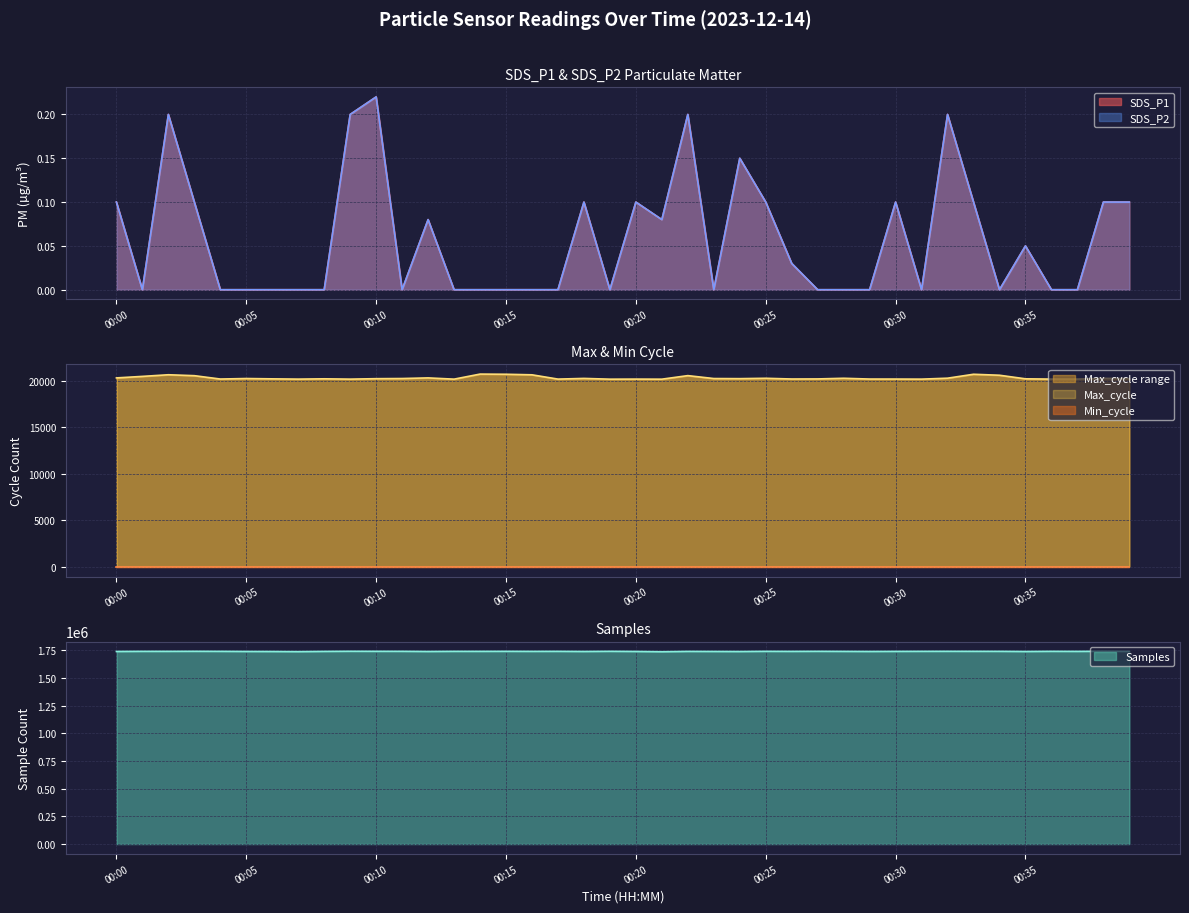

In SDS_P2, how many points are lower than both neighbors (excluding endpoints)?

7